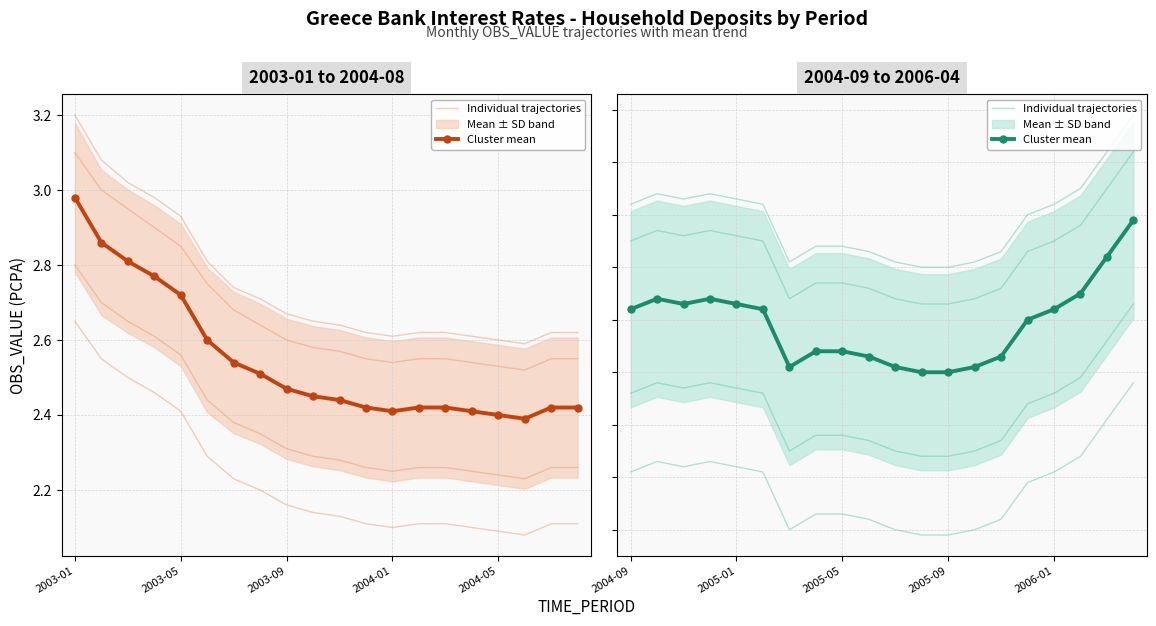

How many data points does each series have?

20